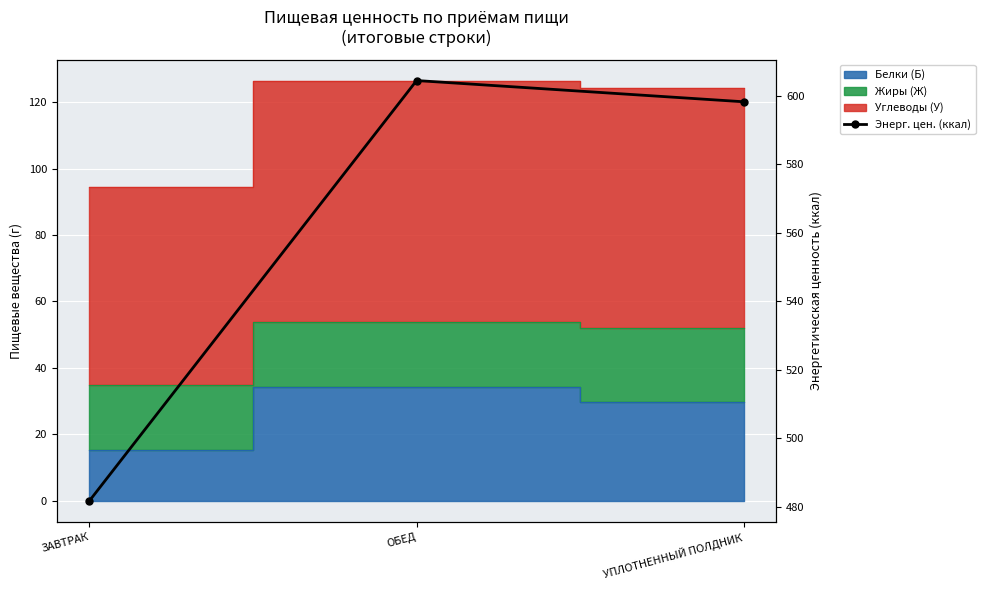

What is the change in value from ЗАВТРАК to УПЛОТНЕННЫЙ ПОЛДНИК?

+116.5